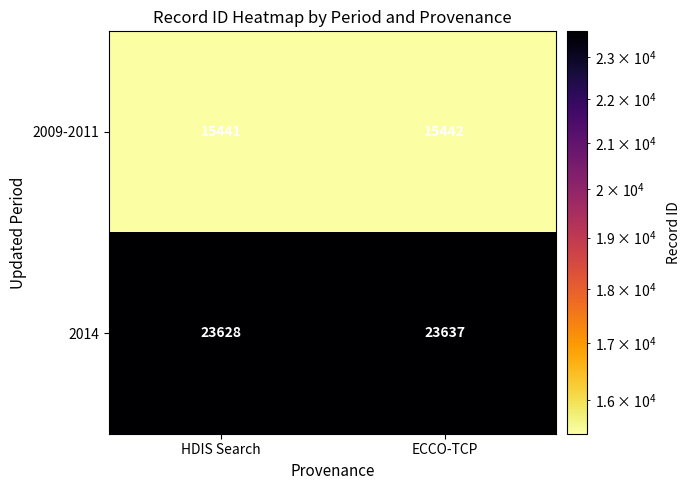

What is the difference between the highest and lowest values at ECCO-TCP?

8195